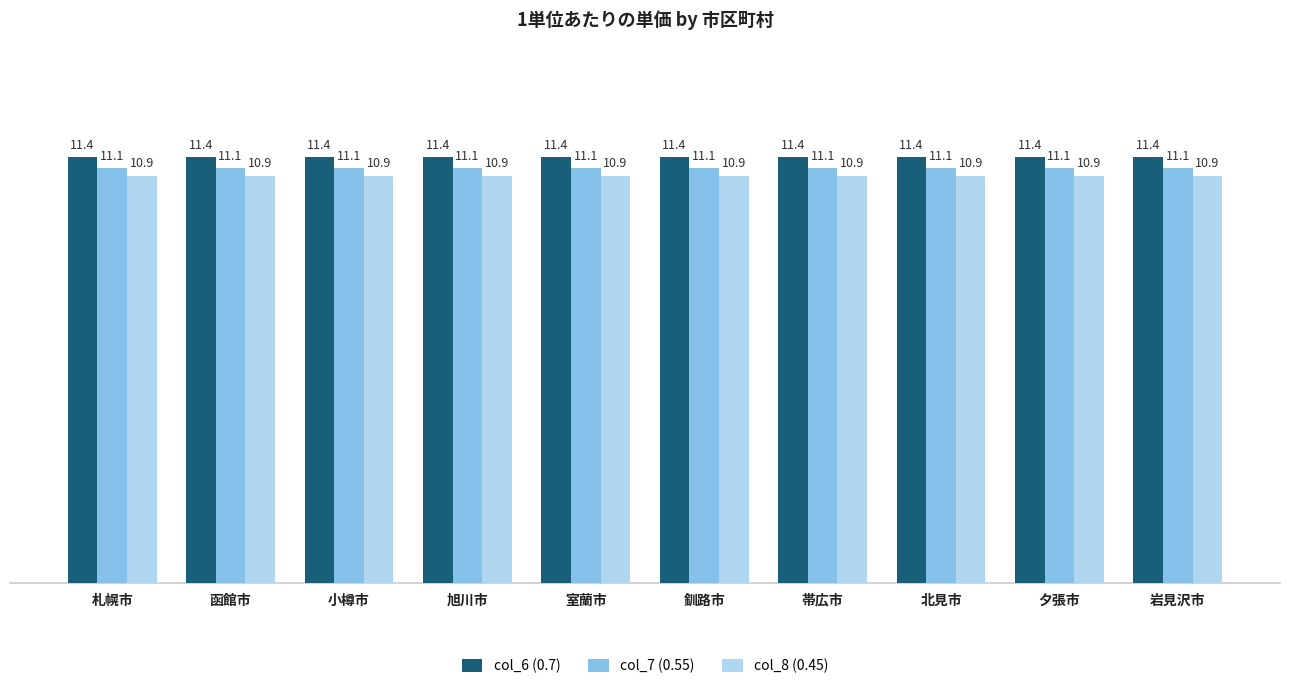

The col_8 (0.45) series shows 6.4 at 函館市. True or false?

False